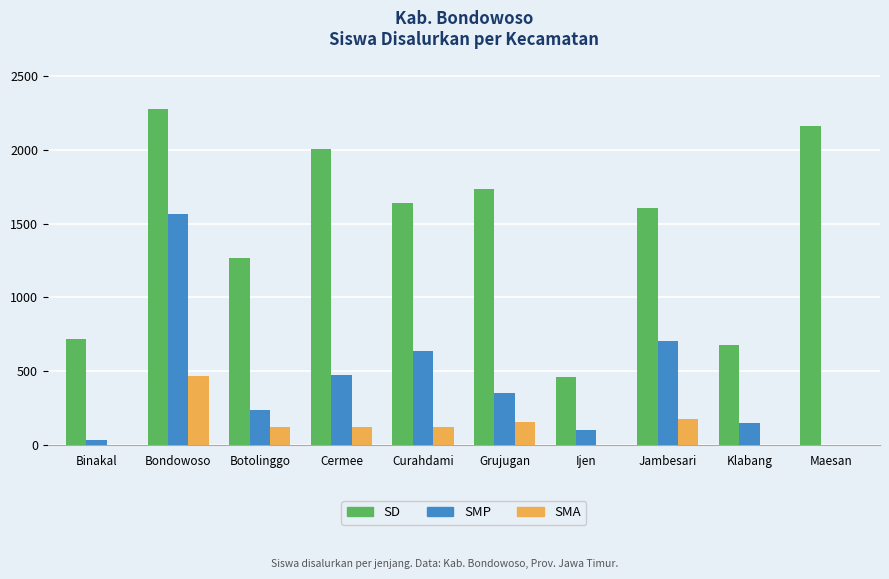

What is the sum of the SD values at Ijen and Botolinggo?

1730